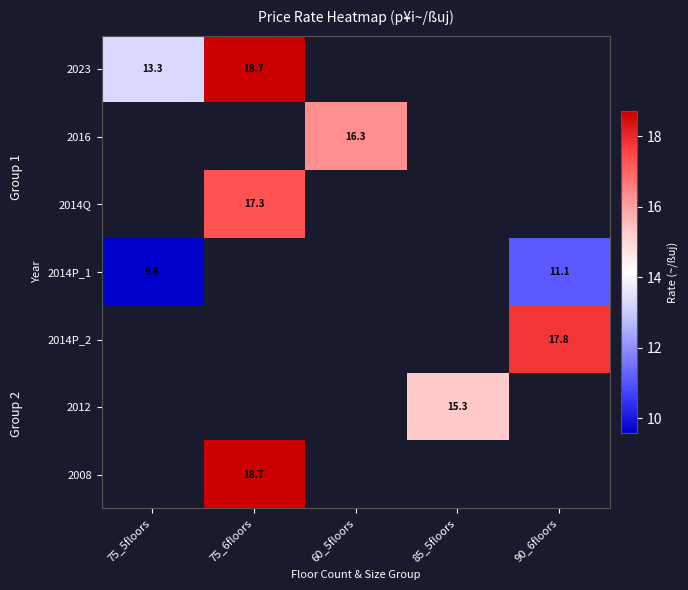

How many series are shown in this chart?

7